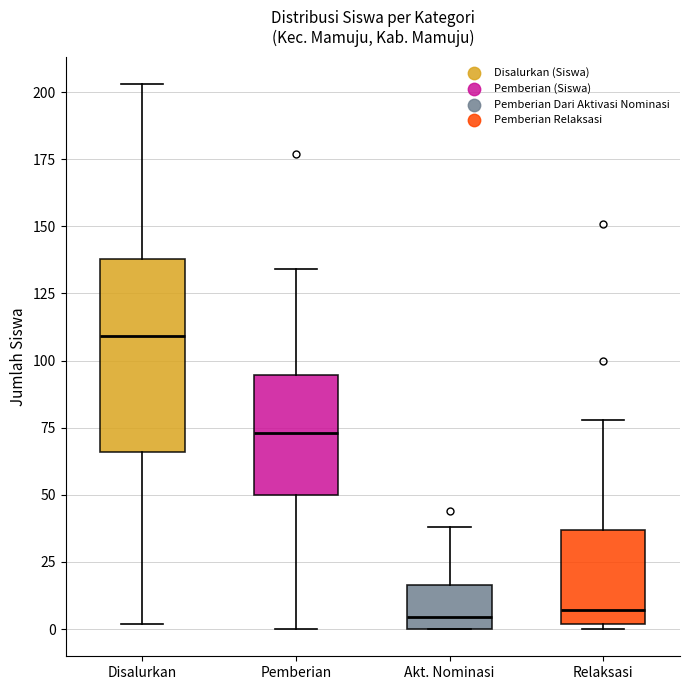

Comparing the boxes themselves (not the whiskers), which one is the tallest?

Disalurkan